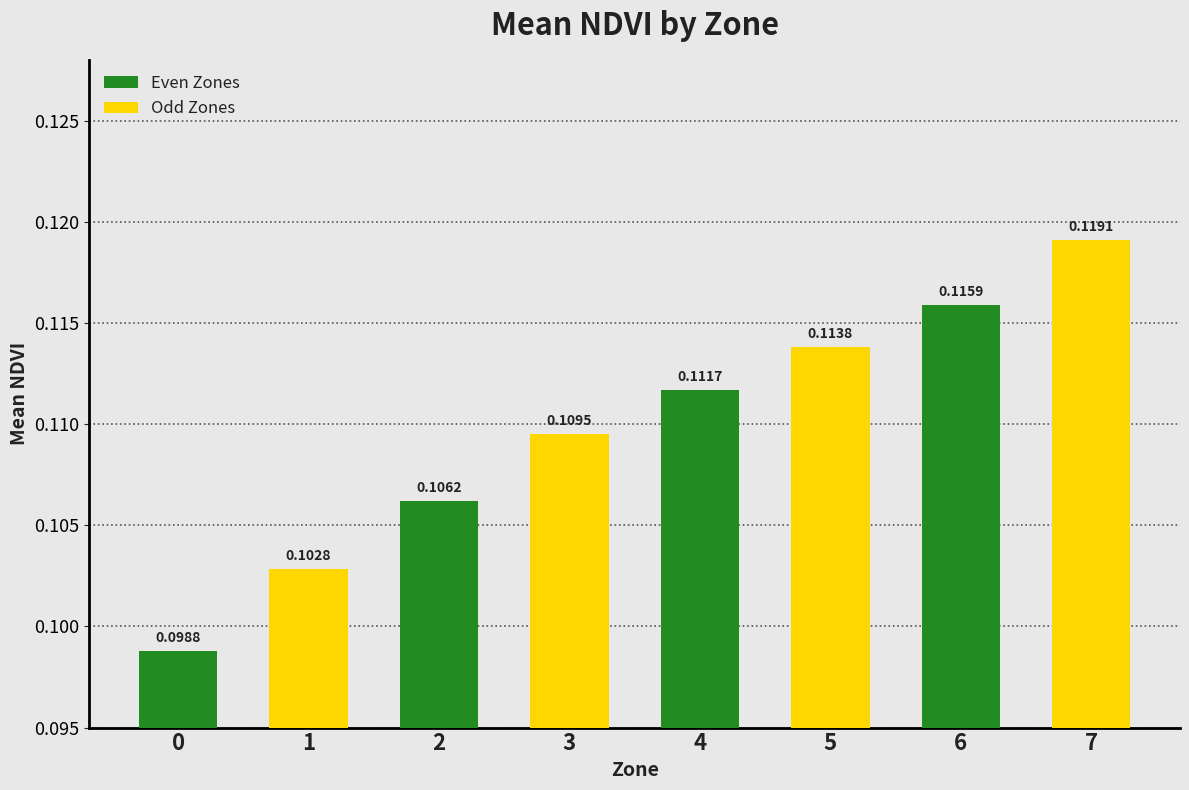

Rank the categories by value from highest to lowest.

7, 6, 5, 4, 3, 2, 1, 0